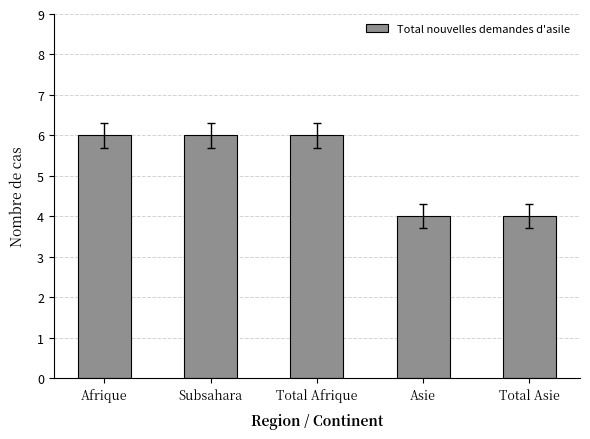

How many bars are there in total?

5